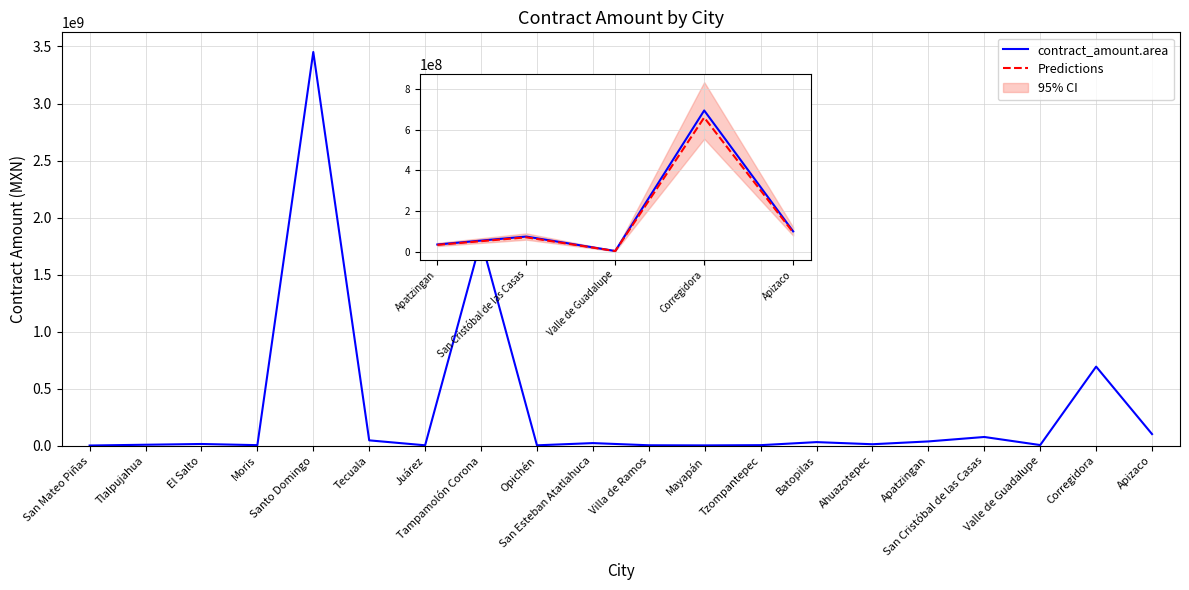

What is the smallest value displayed?

1810151.4